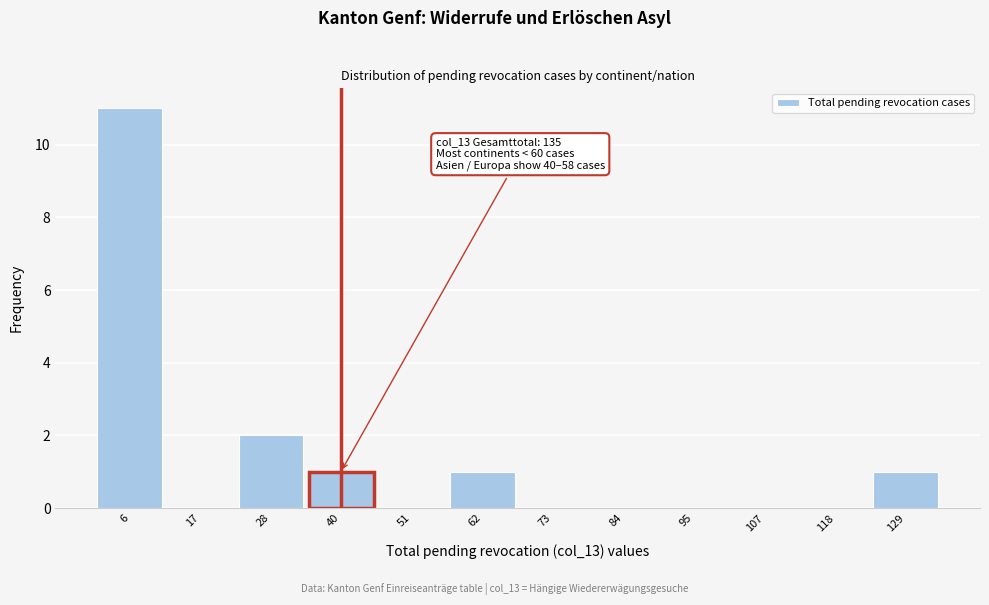

Which range on the x-axis has the tallest bar?

2 to 12